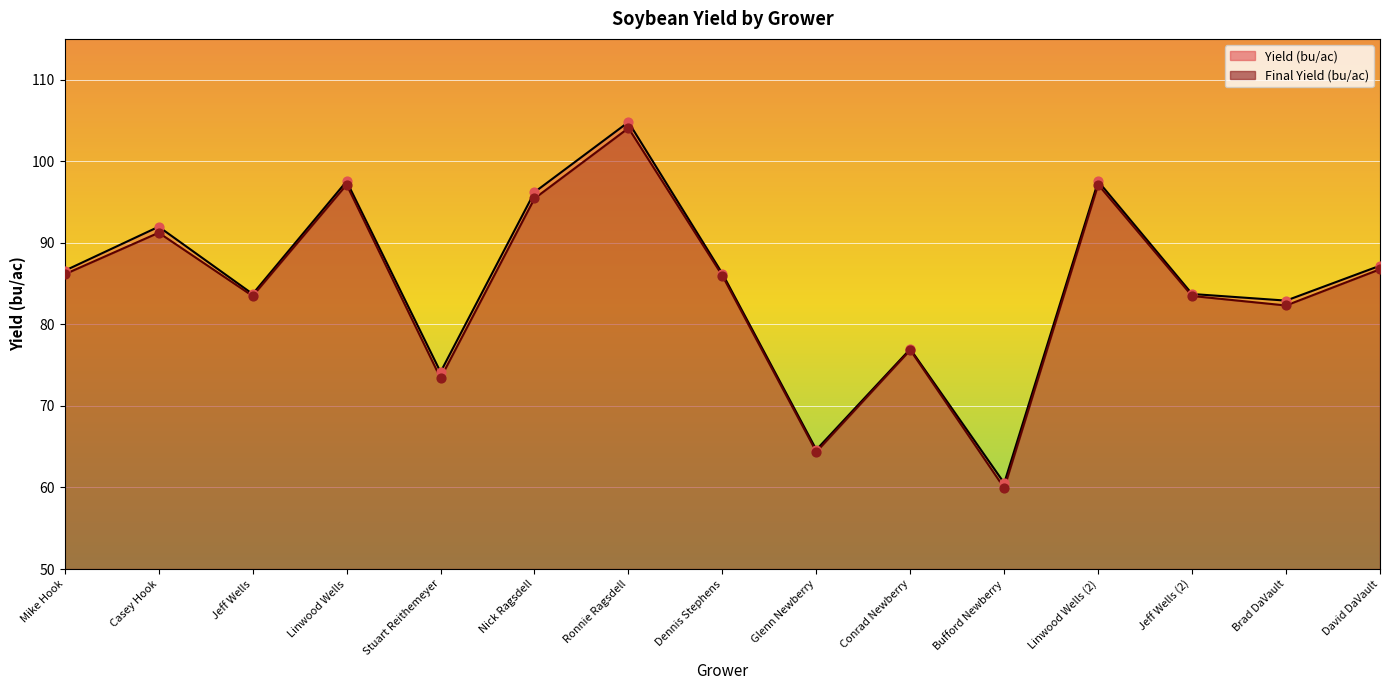

Which series contains the highest Y value?

Yield (bu/ac)